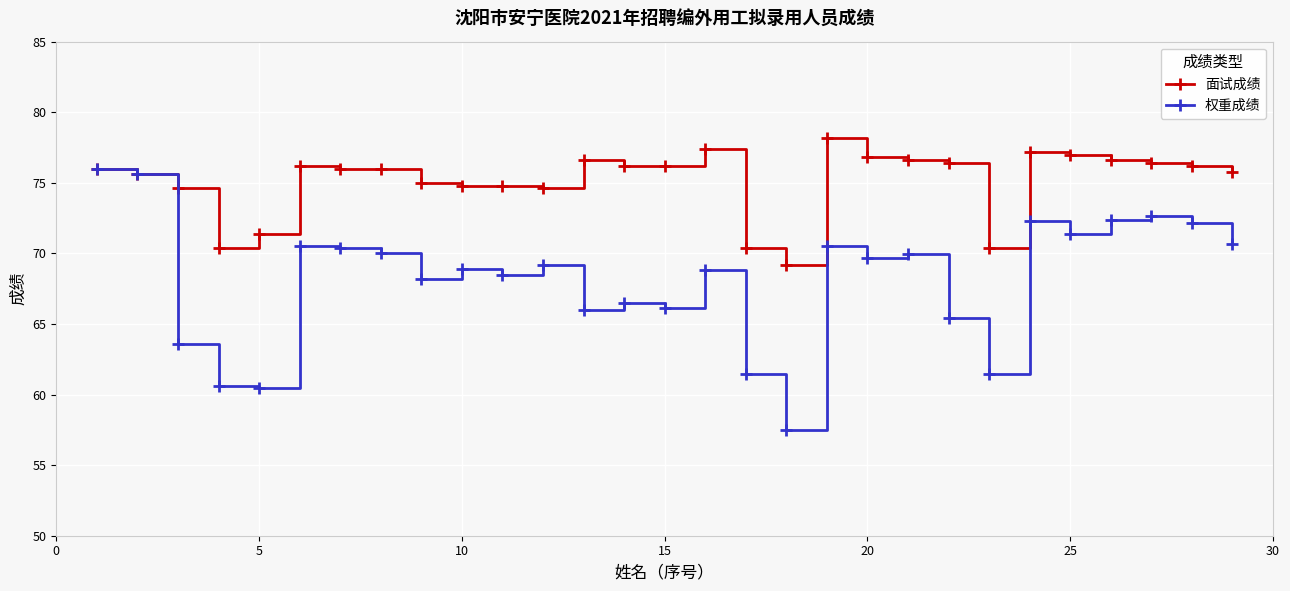

What is the lowest value of the 面试成绩 series?

69.2